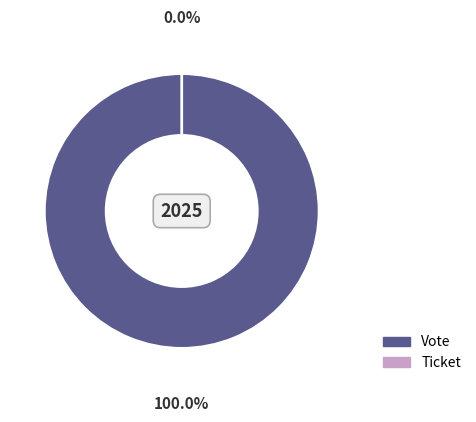

Rank the categories by value from lowest to highest.

Ticket, Vote